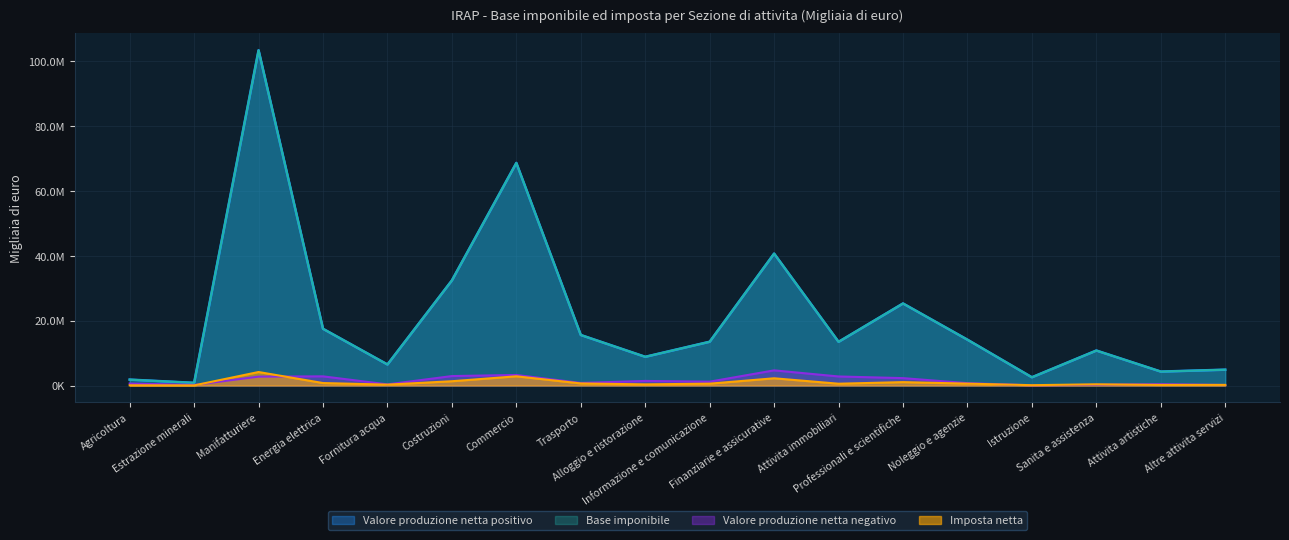

Is the value of Imposta netta at Altre attivita servizi greater than the value of Valore produzione netta positivo at Noleggio e agenzie?

No